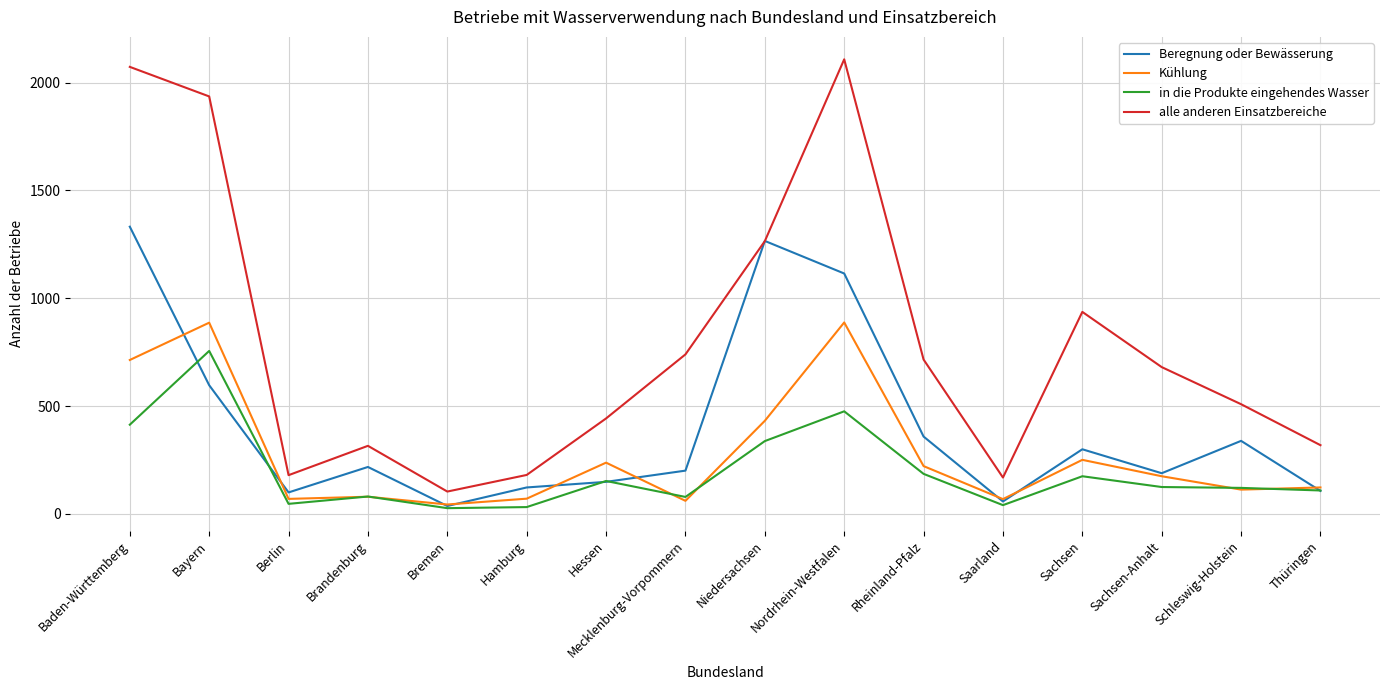

True or false: in die Produkte eingehendes Wasser has more than 0 points higher than both neighbors.

True